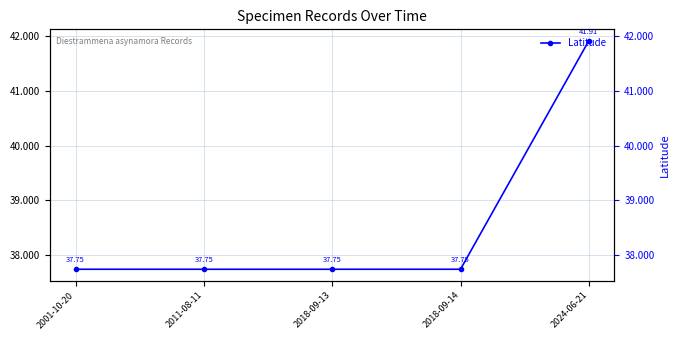

Rank the categories by value from lowest to highest.

2011-08-11, 2018-09-13, 2018-09-14, 2001-10-20, 2024-06-21